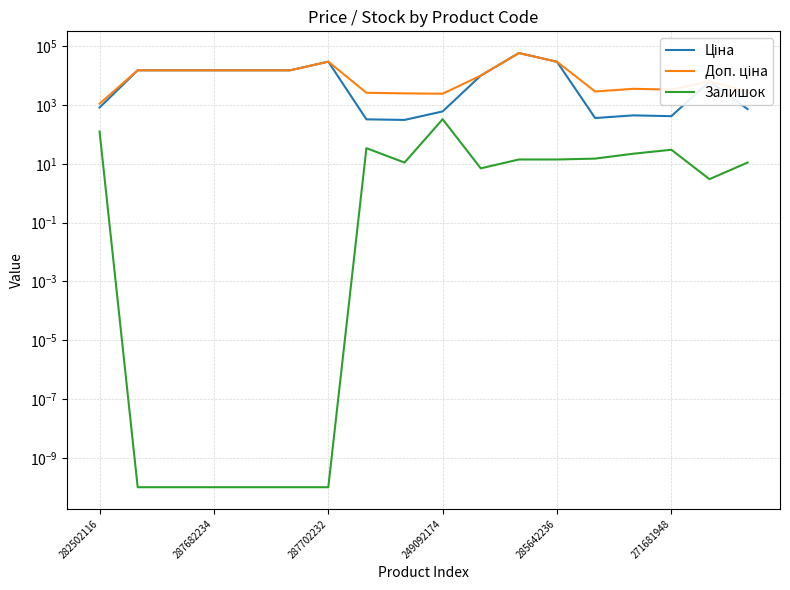

What is the total value across all series at 271681948?

3779.0